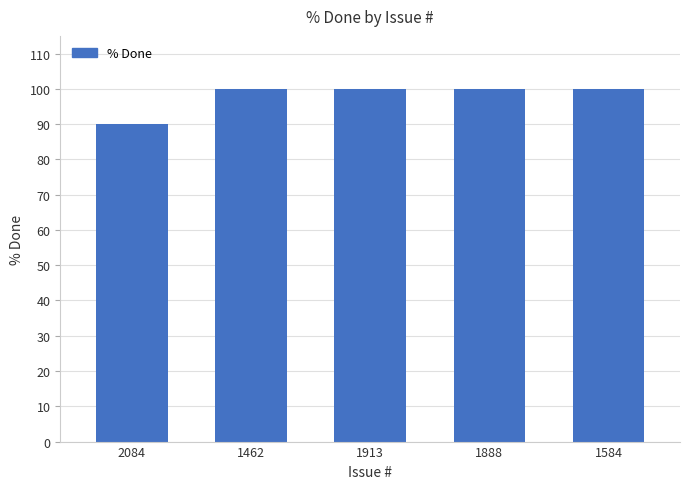

Reading left to right, what are all the values shown in this chart?

90	100	100	100	100